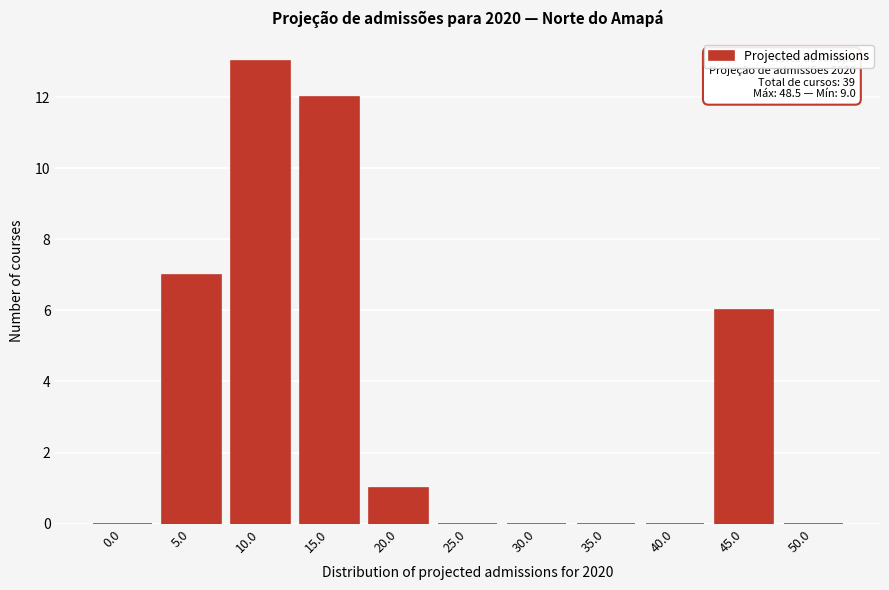

Reading left to right, transcribe all the data shown in this chart.

0.0=0	5.0=7	10.0=13	15.0=12	20.0=1	25.0=0	30.0=0	35.0=0	40.0=0	45.0=6	50.0=0